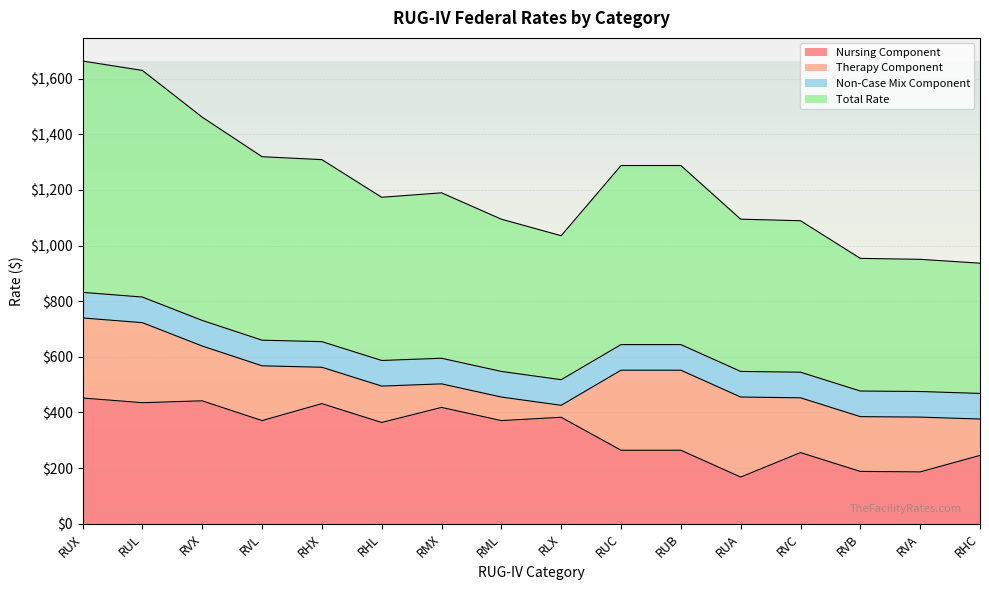

What is the difference between the maximum and minimum values in the Total Rate series?

363.5